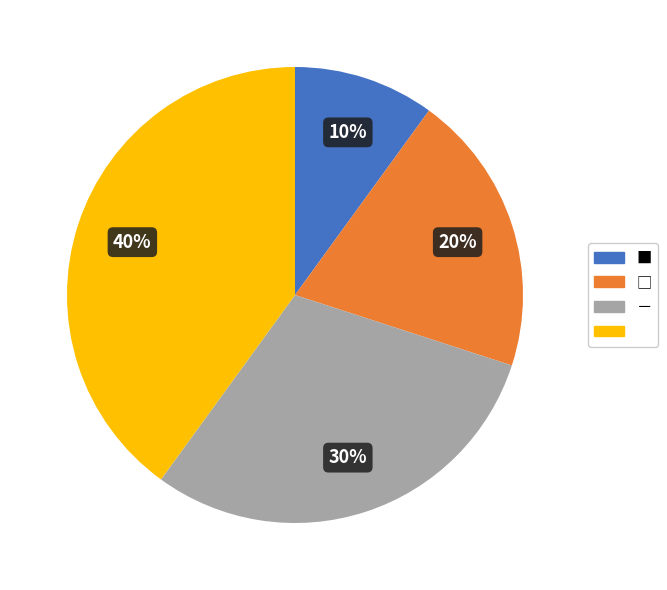

To the nearest percent, what is the difference between the largest and smallest slice percentages?

30%